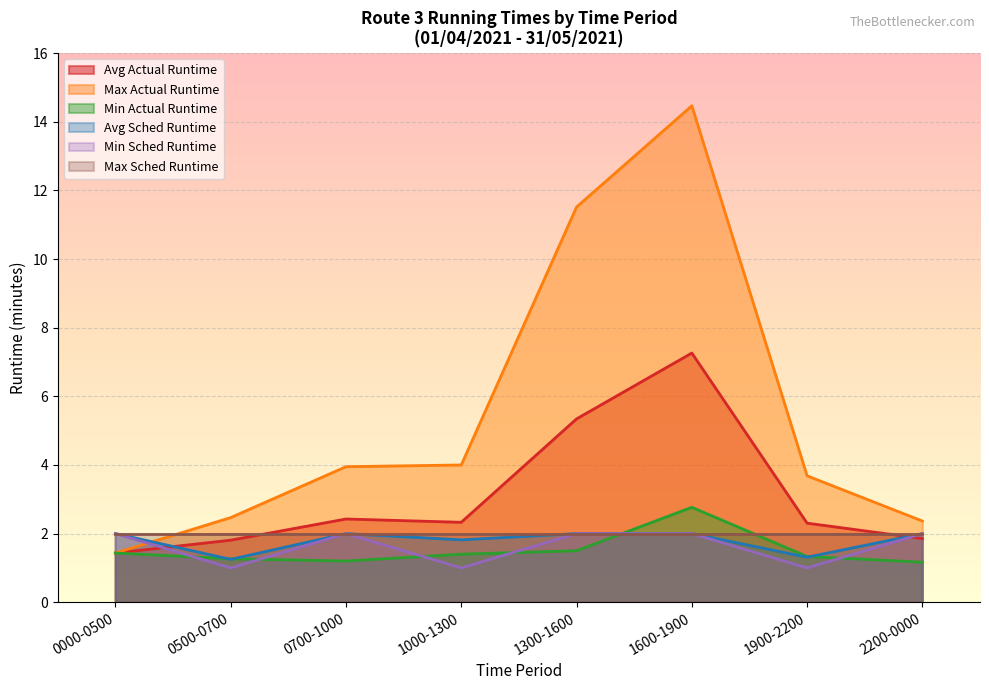

Where is the first local maximum for Min Actual Runtime?

1600-1900